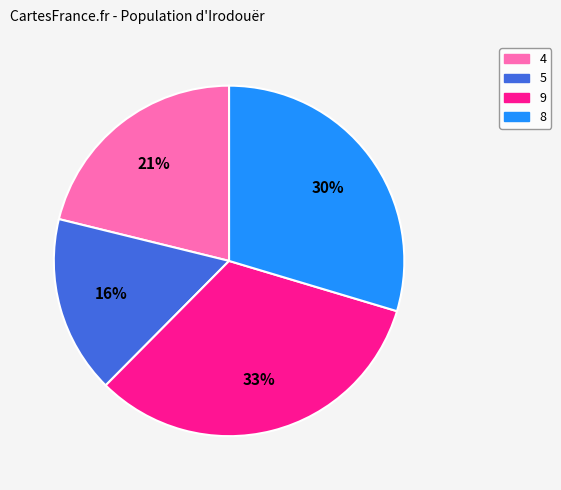

Which slice is the largest?

9